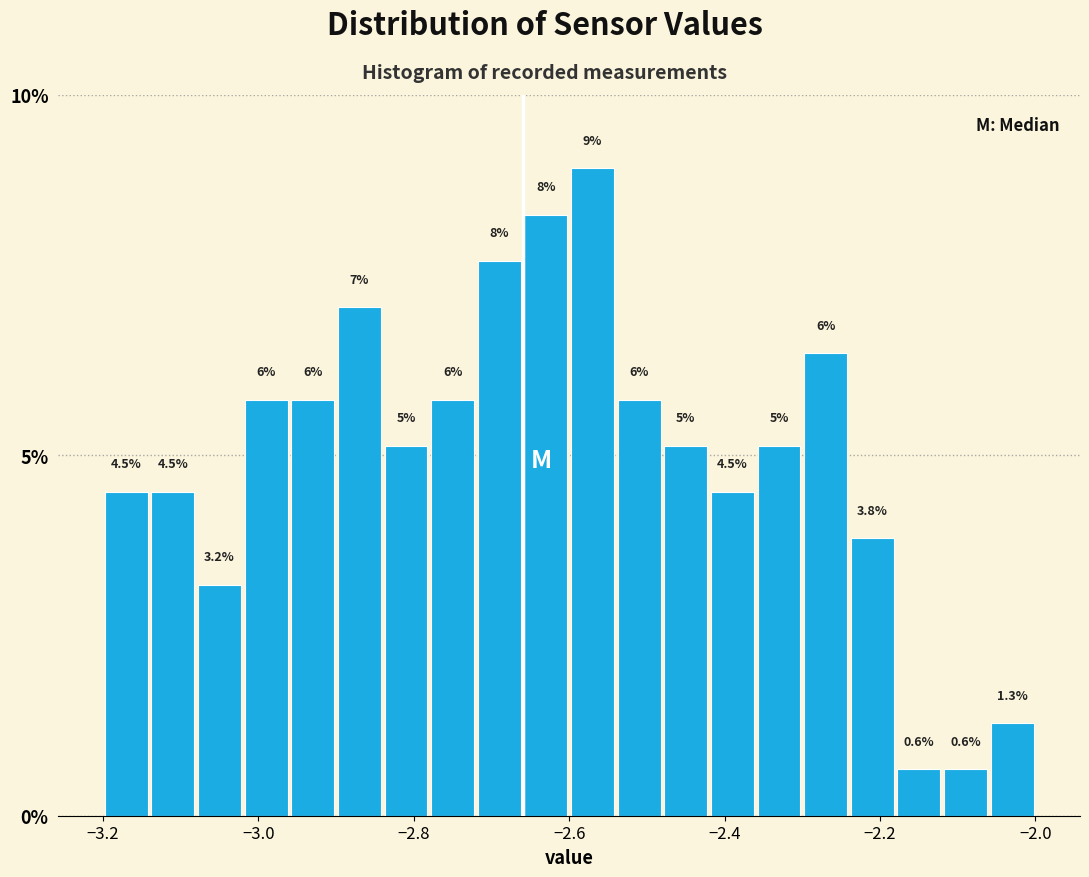

Around what value on the x-axis is the tallest bar? Give the approximate position of its centre, as read against the axis.

-2.56